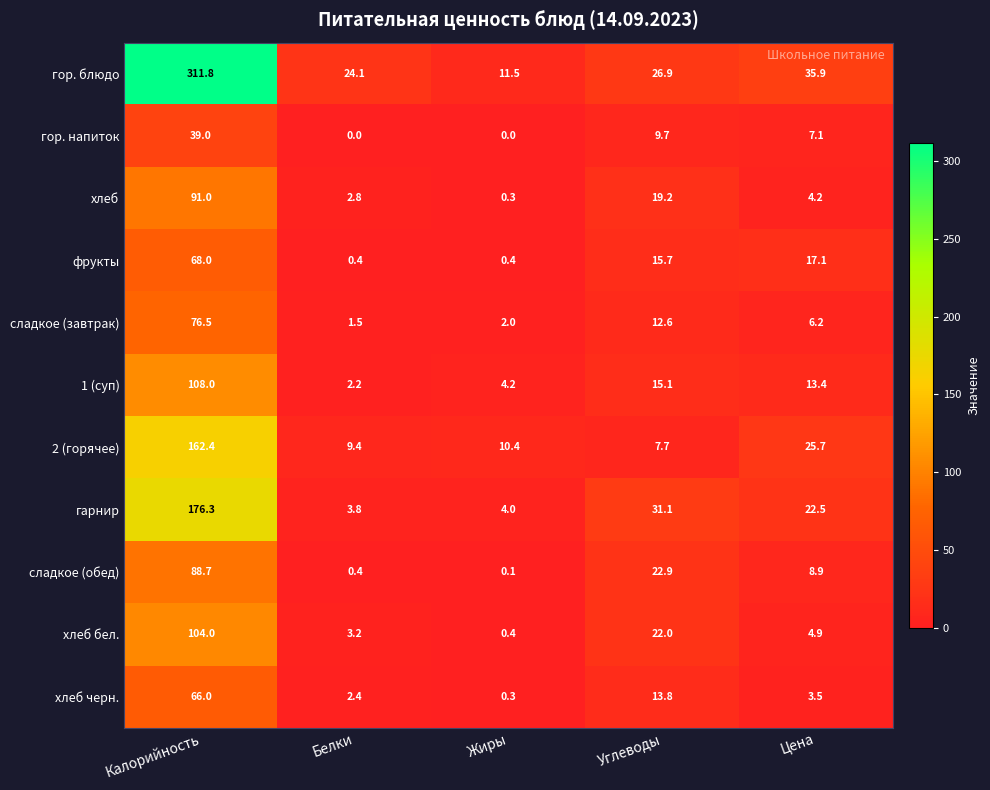

The value of 2 (горячее) at Углеводы is 7.7. True or false?

True